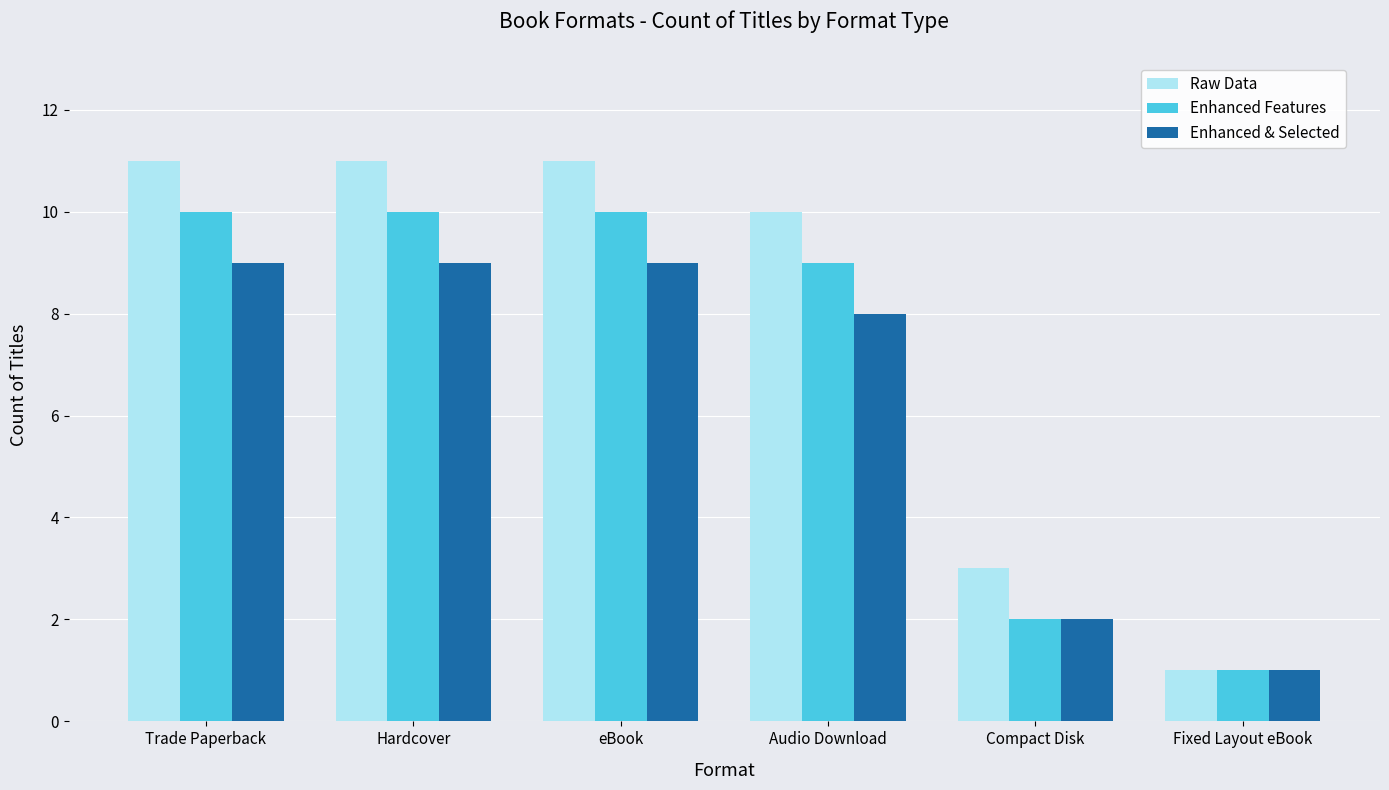

Which series changed the most between Compact Disk and Fixed Layout eBook?

Raw Data